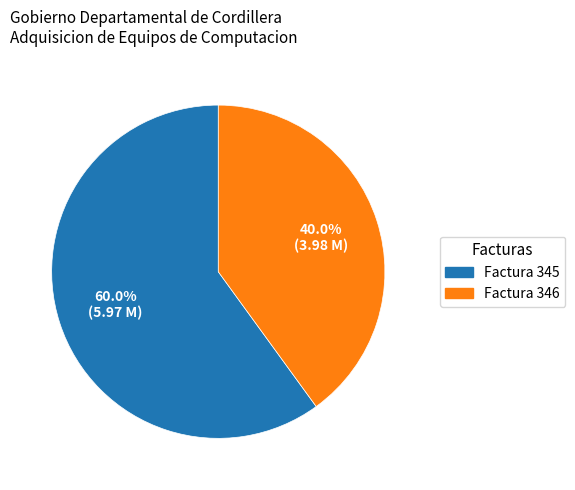

To the nearest percent, what portion does Factura 346 represent?

40%